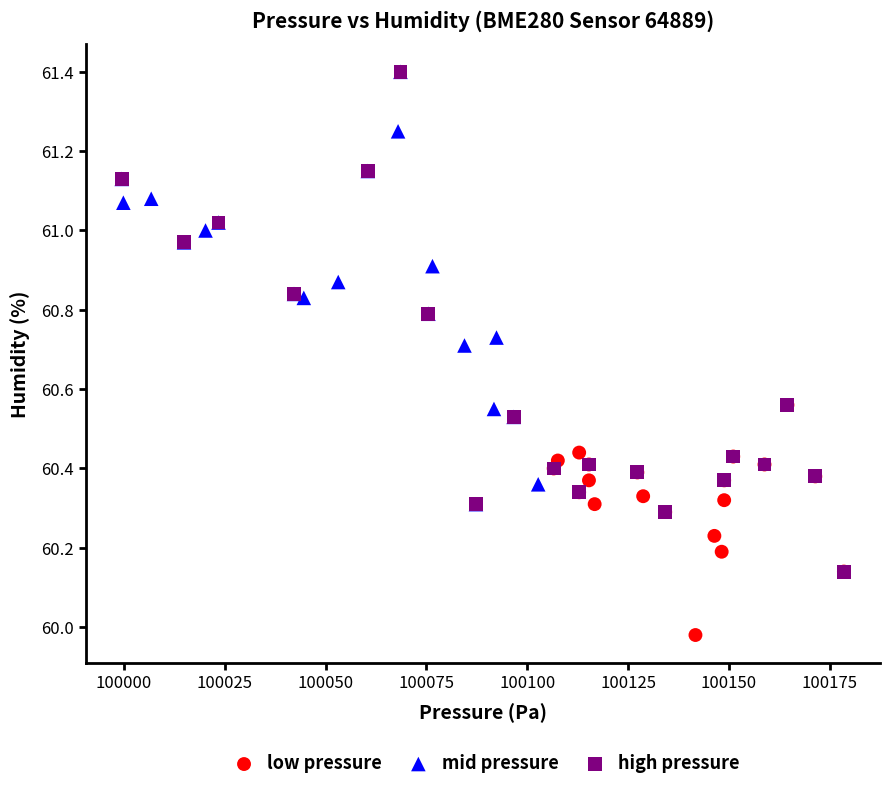

Which series reaches the minimum Y coordinate?

low pressure